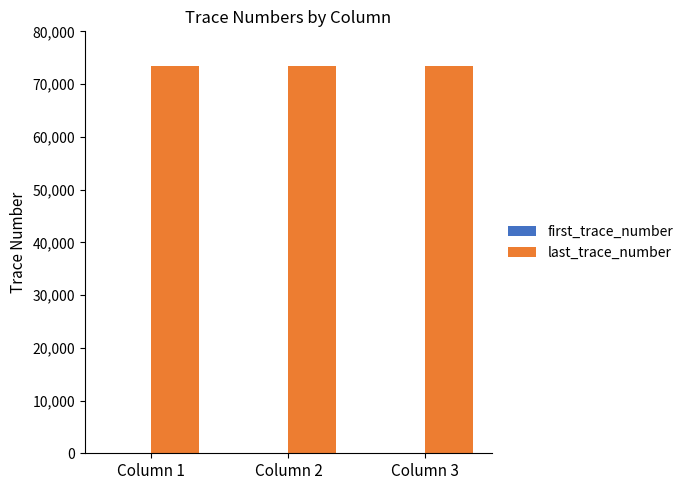

The value of last_trace_number at Column 1 is 19633. True or false?

False